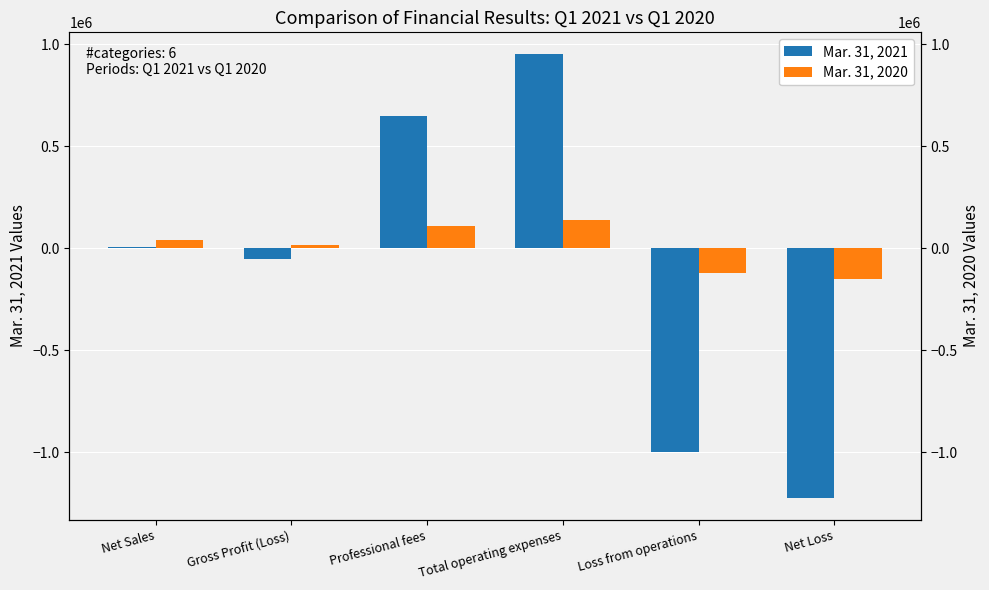

Rank the series by their average value, from highest to lowest.

Mar. 31, 2020, Mar. 31, 2021